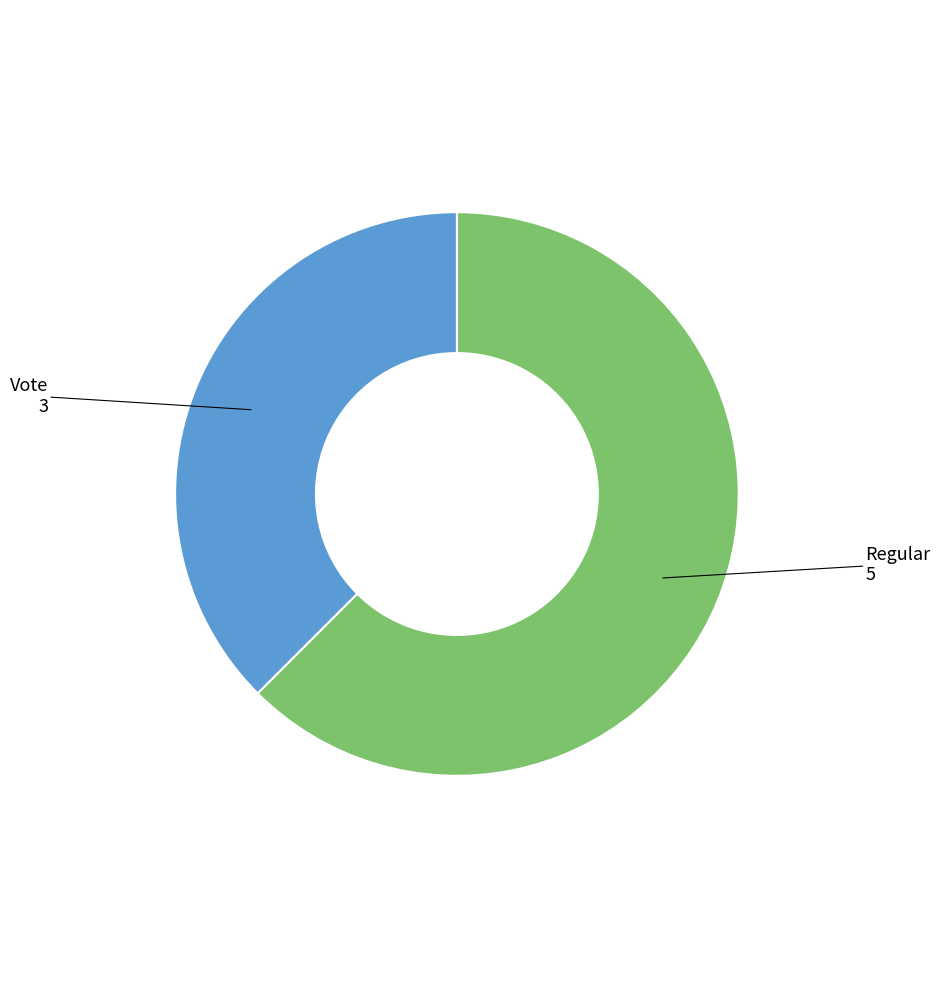

Is there any slice that represents more than half of the pie?

Yes